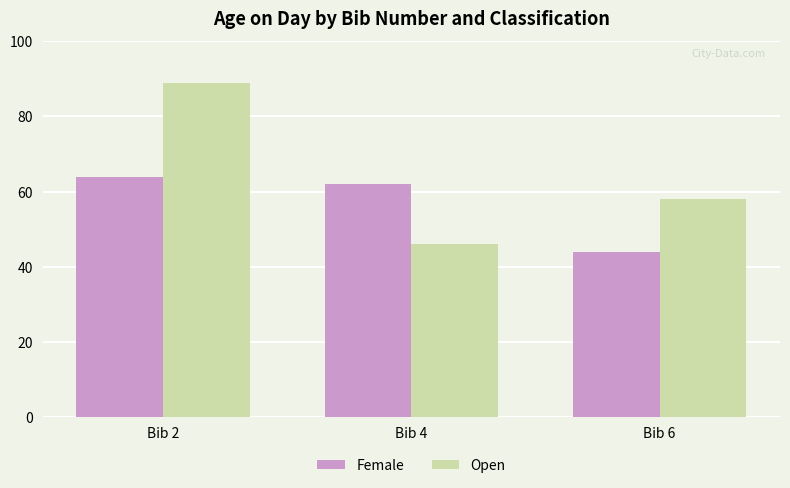

How many bars are there in each group?

2